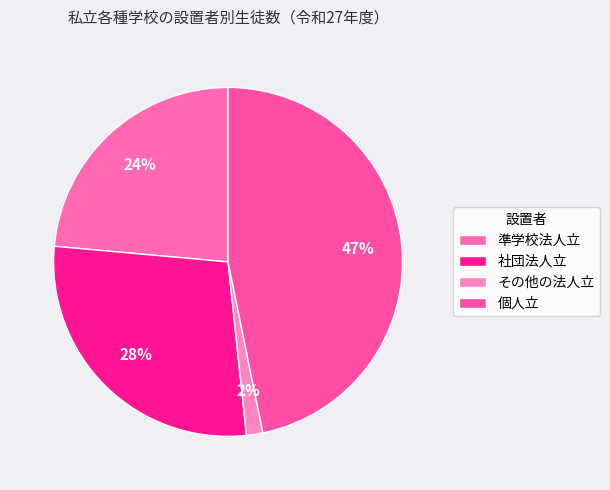

The 社団法人立 slice represents 28% of the pie. True or false?

True